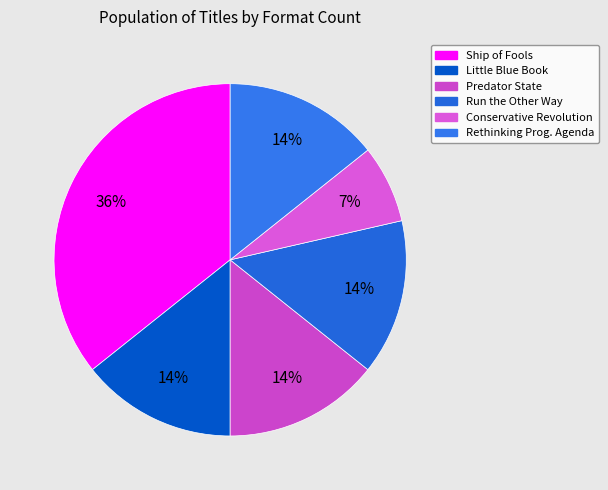

Is there a majority slice in this chart?

No